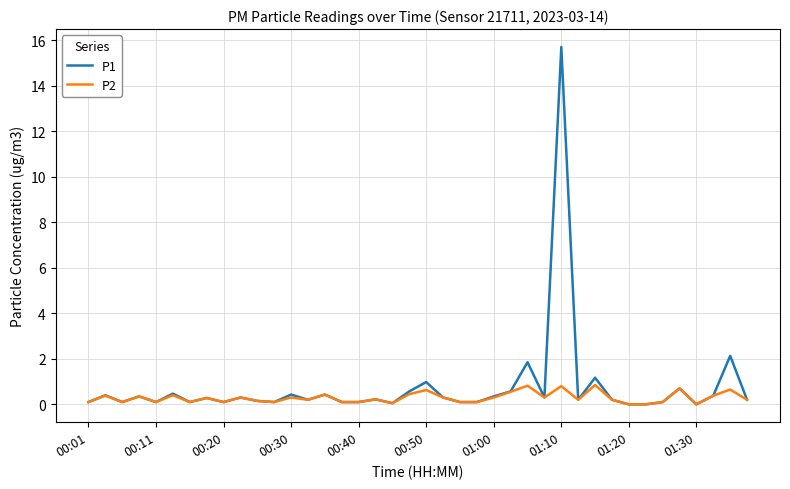

Which series has the widest spread of values?

P1